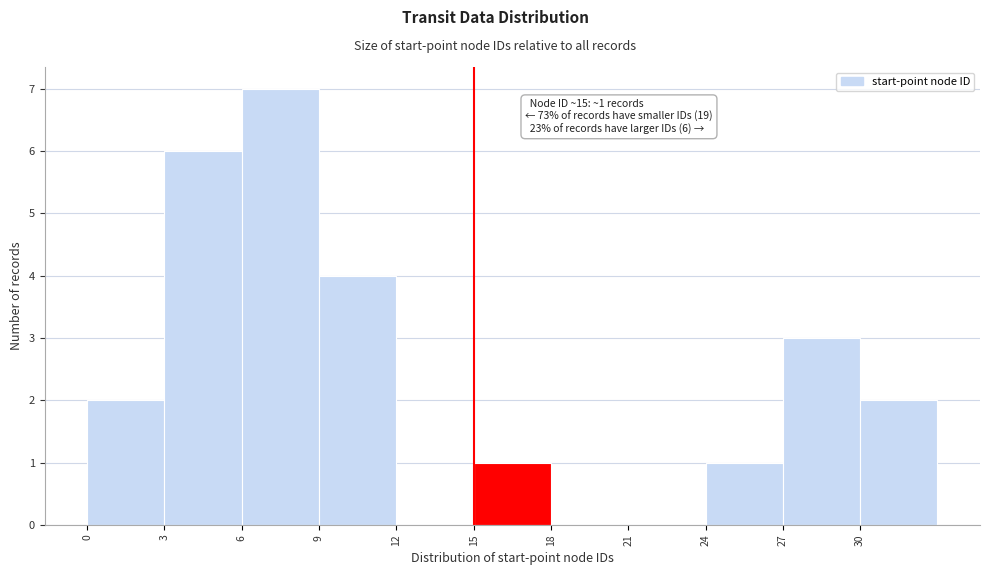

Which range on the x-axis has the tallest bar?

6 to 9